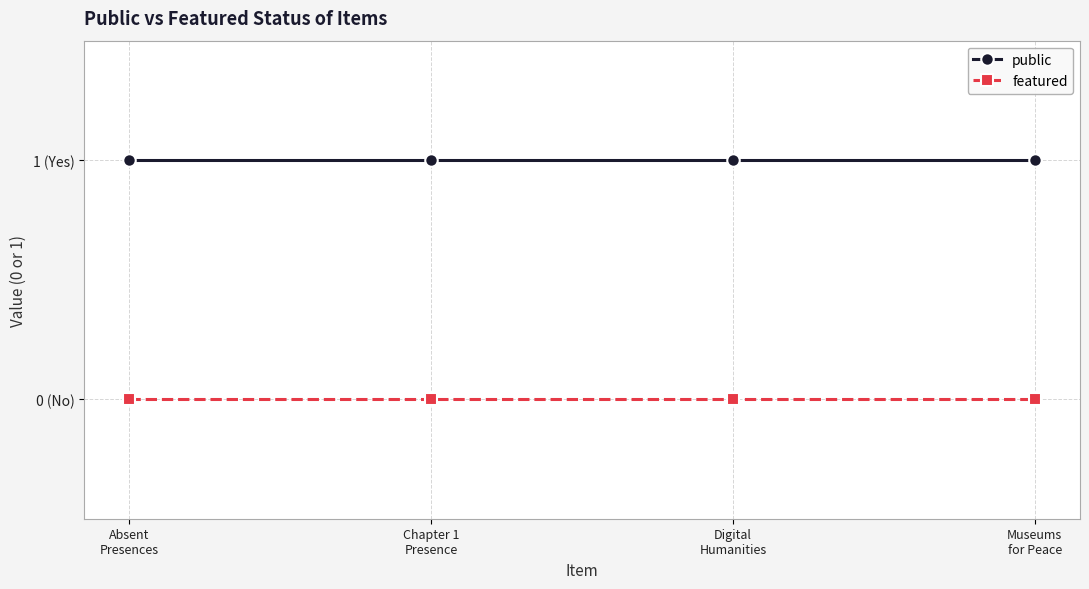

List the labels in order of featured value, largest first.

Absent
Presences, Chapter 1
Presence, Digital
Humanities, Museums
for Peace